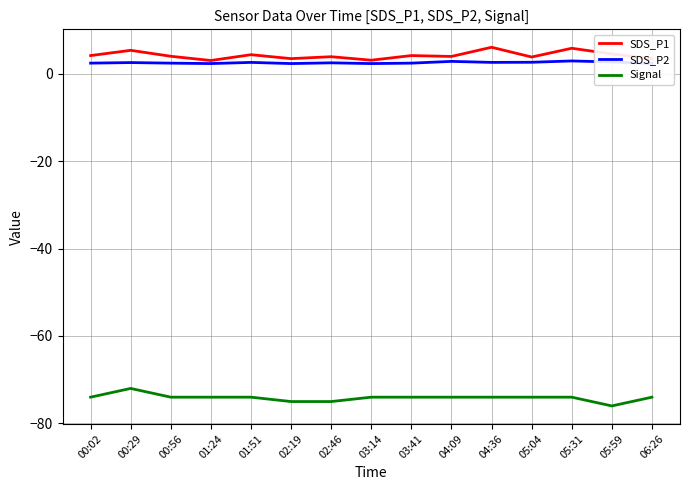

At which category does Signal reach its first local valley?

05:59